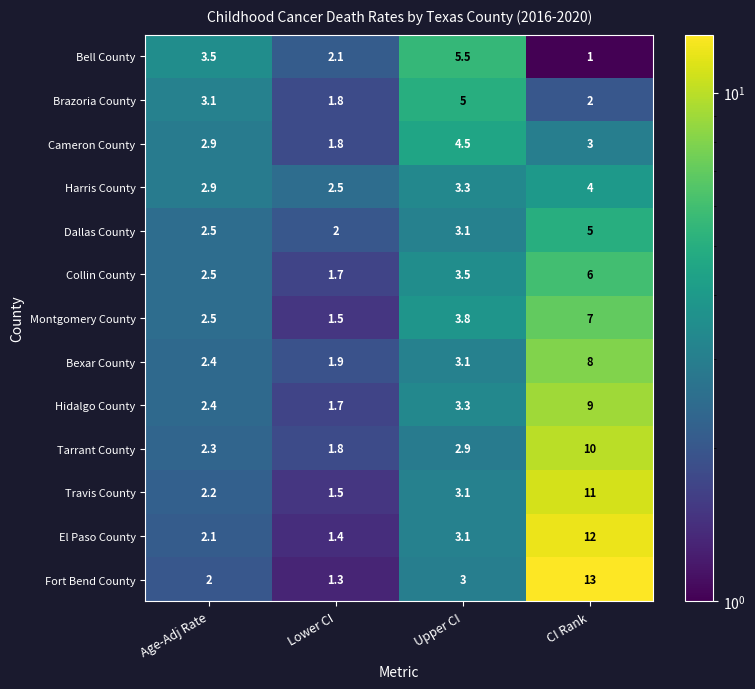

Count the number of data series in this chart.

13